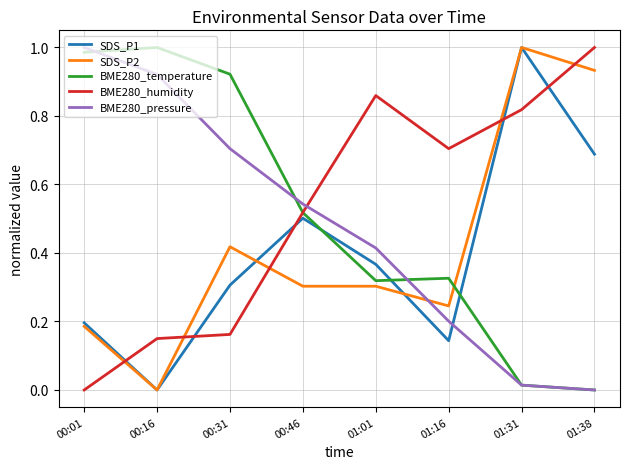

At which label does SDS_P2 reach its peak?

01:31